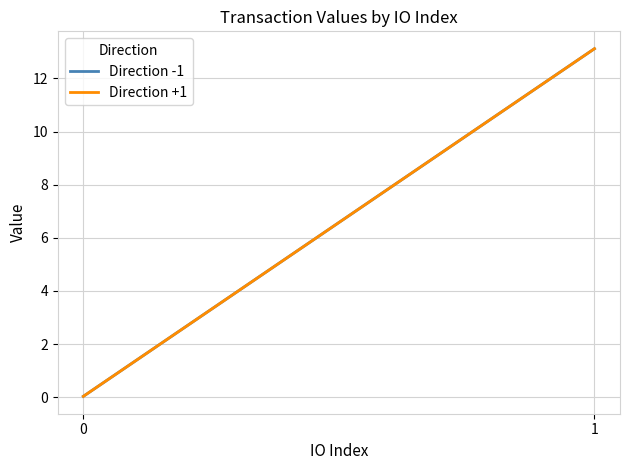

At which category is the sum across all series the highest?

1